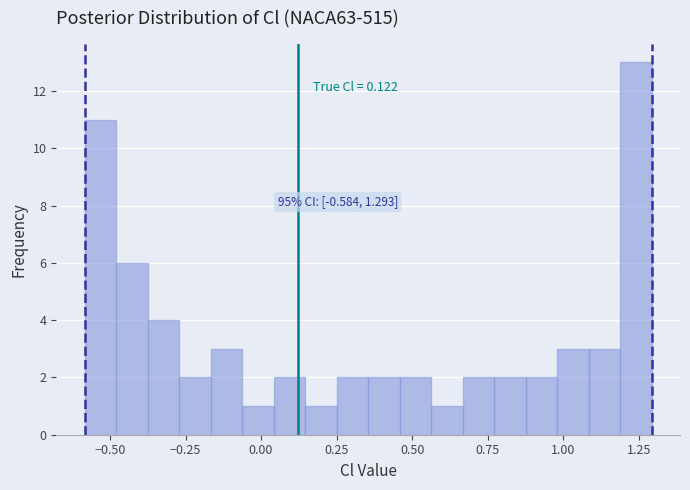

Around what value on the x-axis is the tallest bar? Give the approximate position of its centre, as read against the axis.

1.25